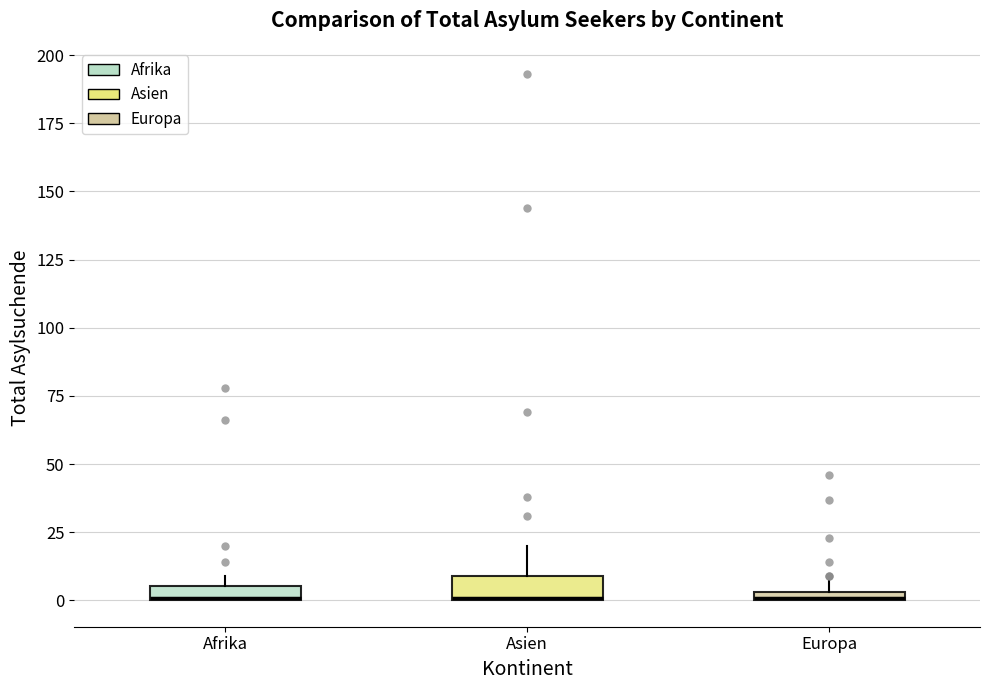

Where is the lower edge of the box for Asien on the y-axis? The values are not printed on the chart, so give them approximately, as read against the axis.

0